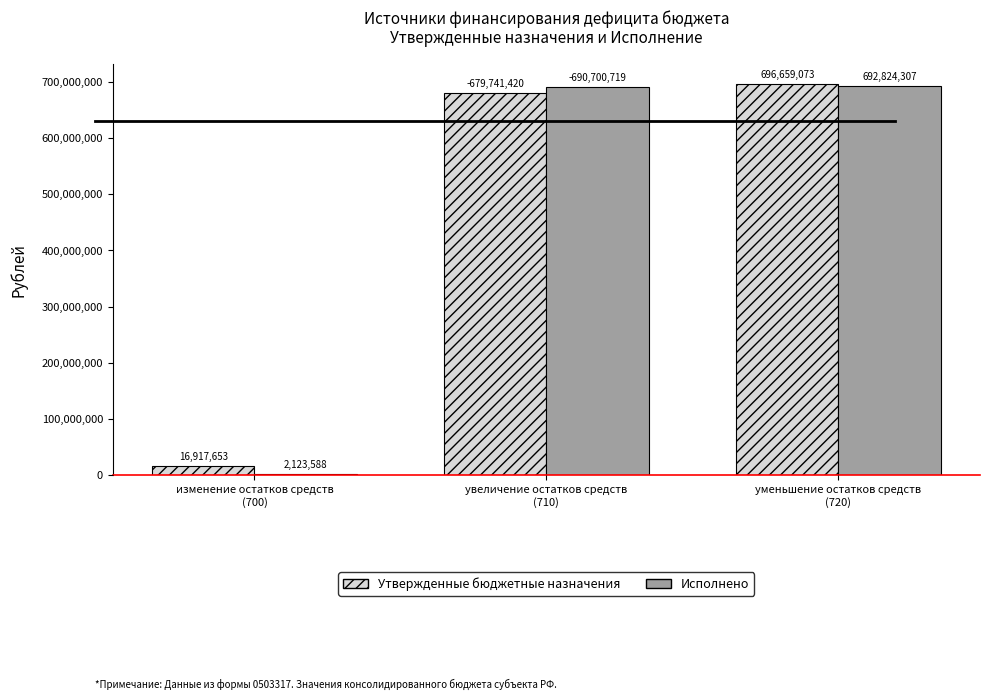

Which series has the largest total across all categories?

Утвержденные бюджетные назначения